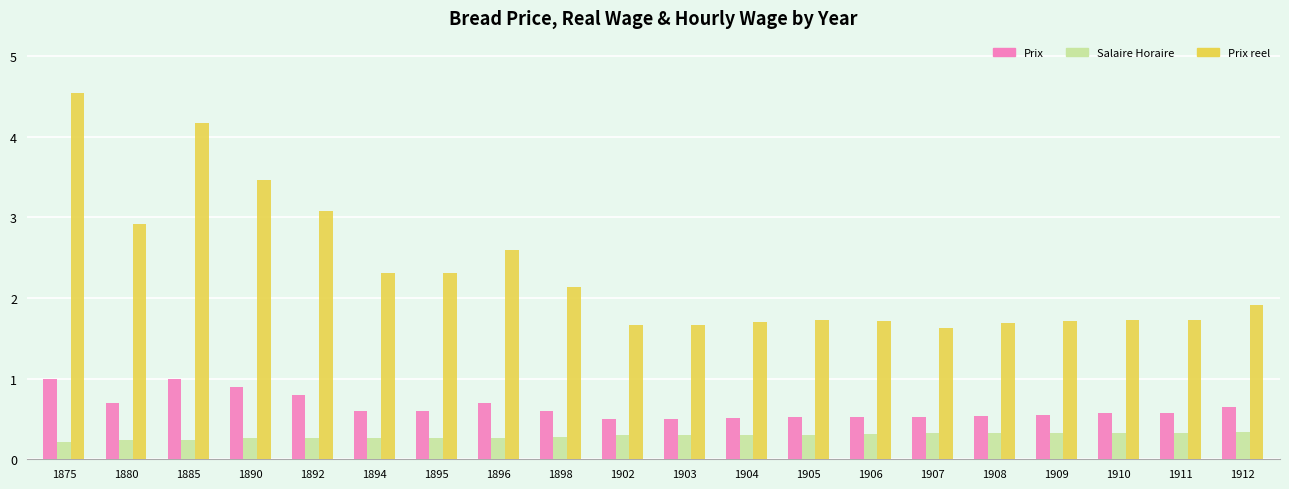

At which category is the sum across all series the highest?

1875